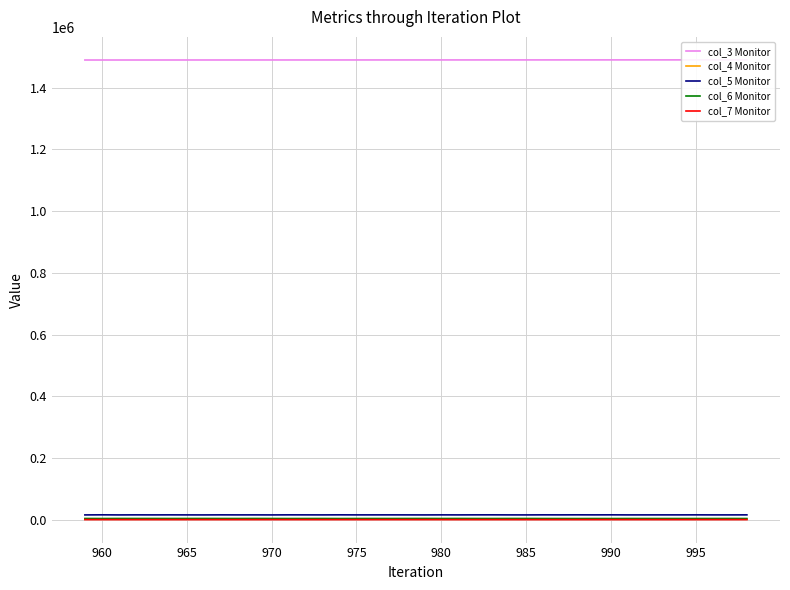

In col_6 Monitor, how many points are higher than both neighbors (excluding endpoints)?

13